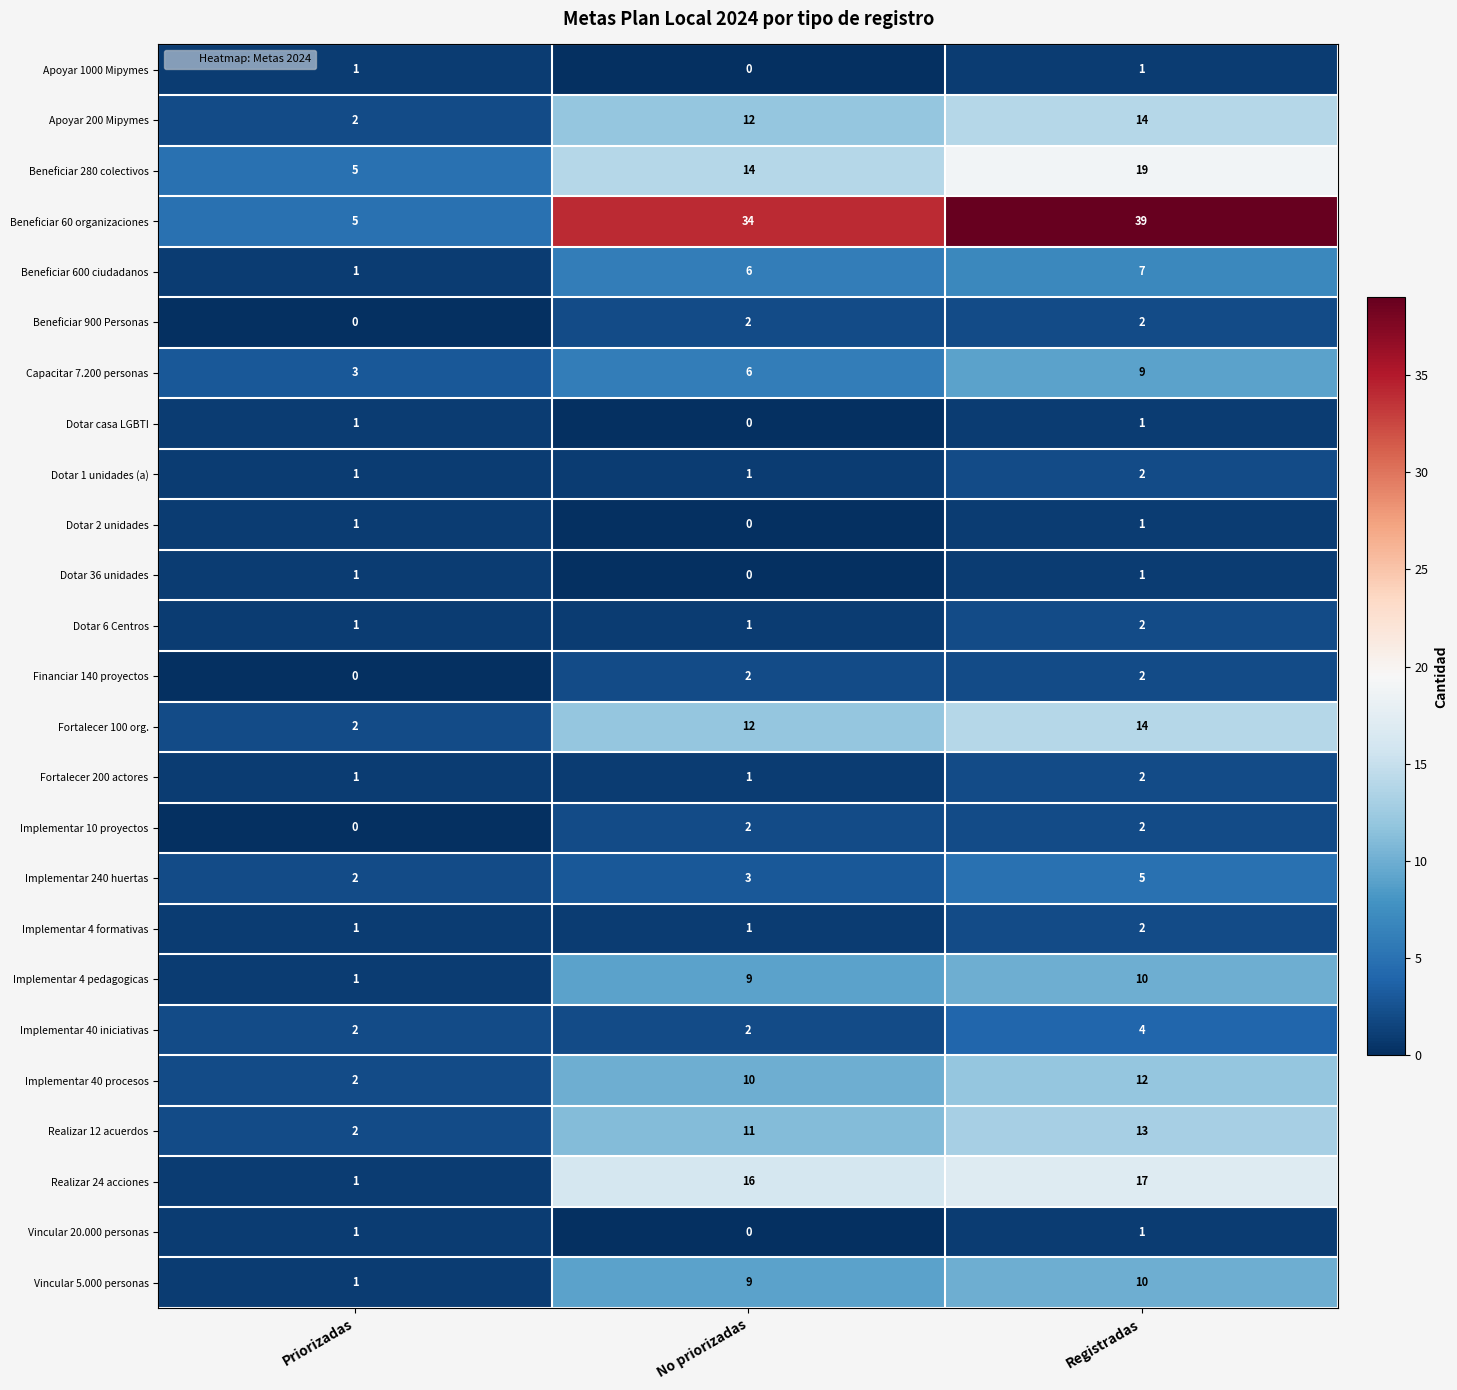

Which category has the highest value across all series?

Registradas